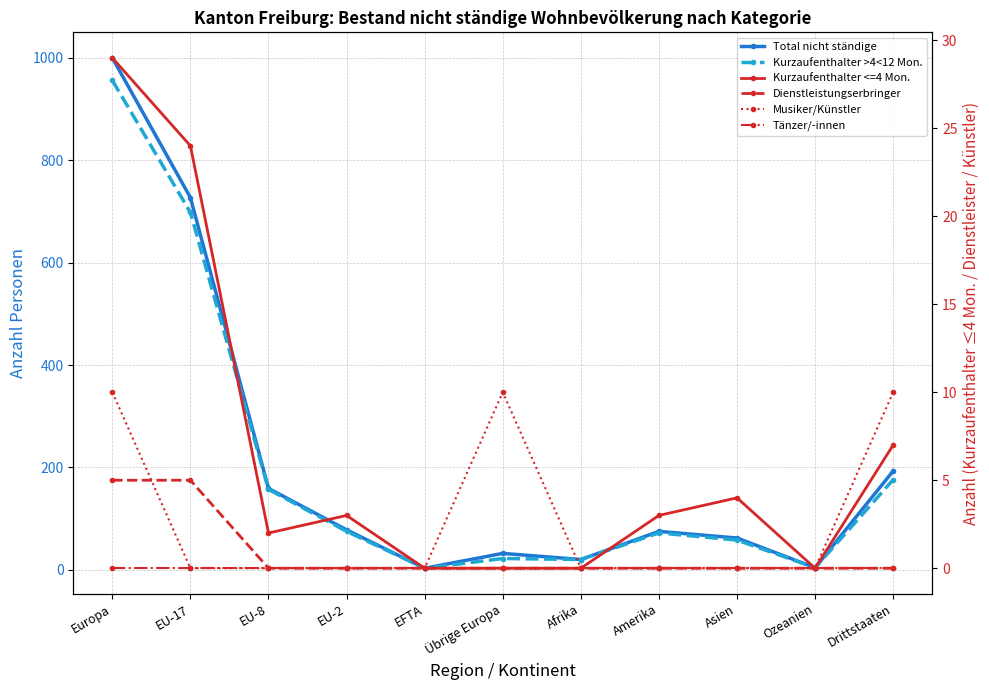

How many values in the Kurzaufenthalter <=4 Mon. series exceed 3?

4